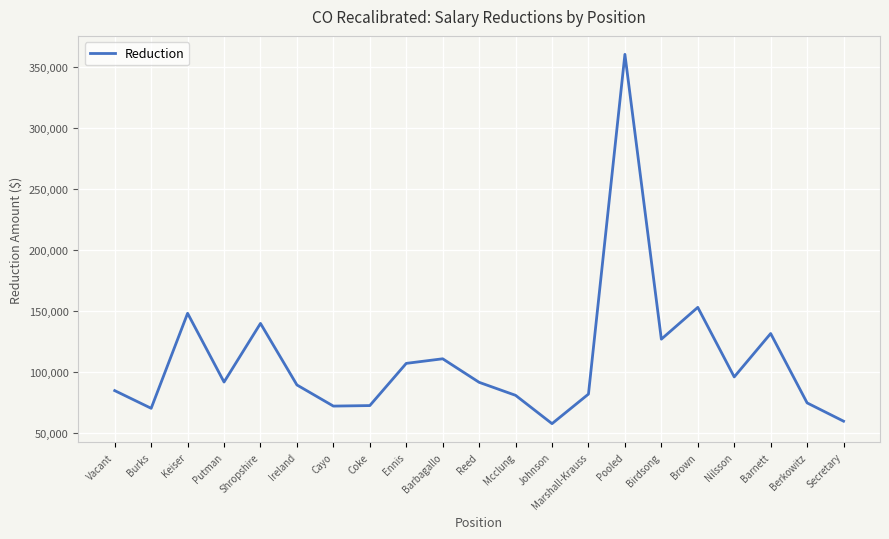

What is the maximum value shown in the chart?

360000